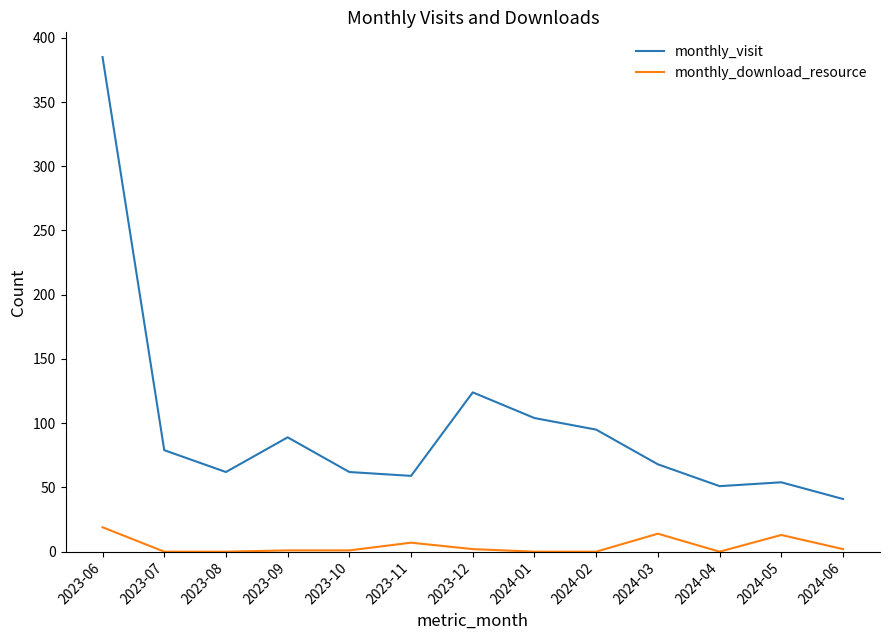

Which series has the largest range (max minus min)?

monthly_visit